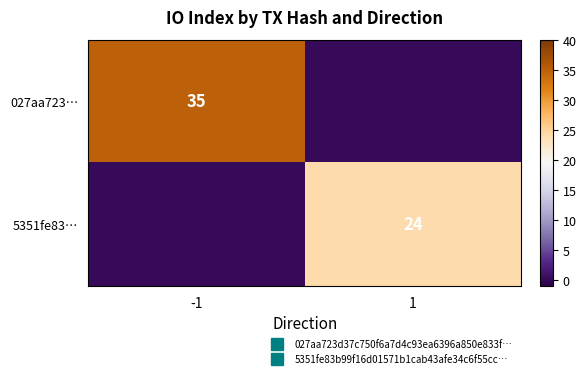

How many 027aa723… values are between 0 and 35?

2